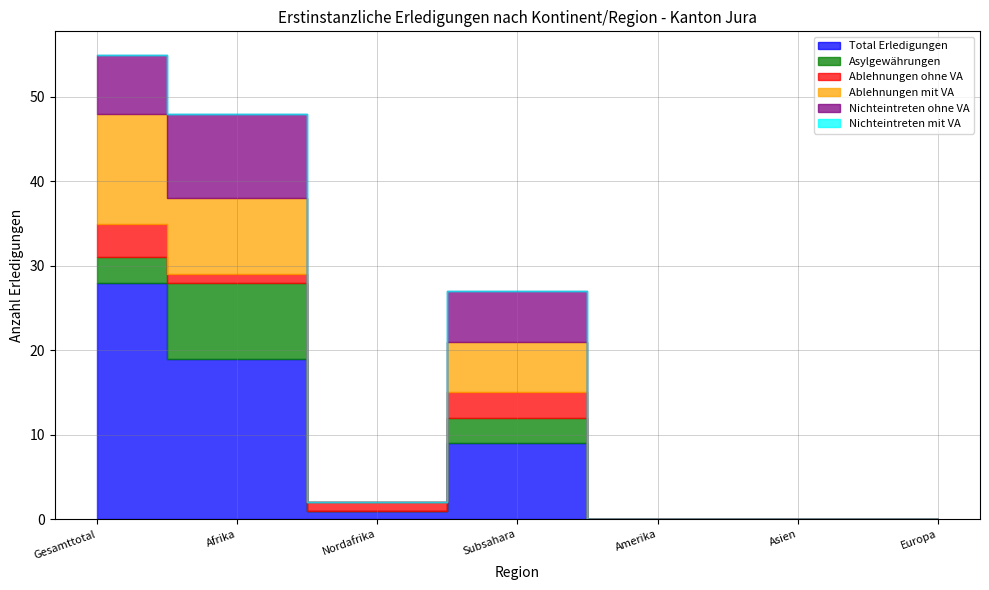

What is the difference between the maximum and second lowest values in the Nichteintreten ohne VA series?

10